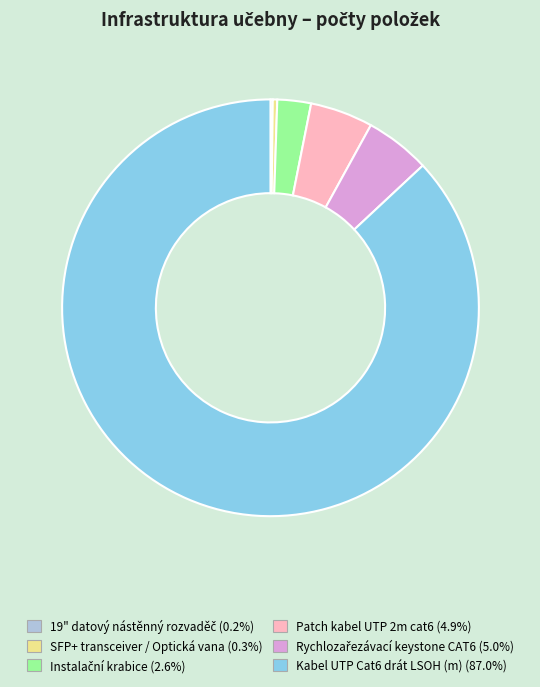

Which category accounts for the majority?

Kabel UTP Cat6 drát LSOH (m)